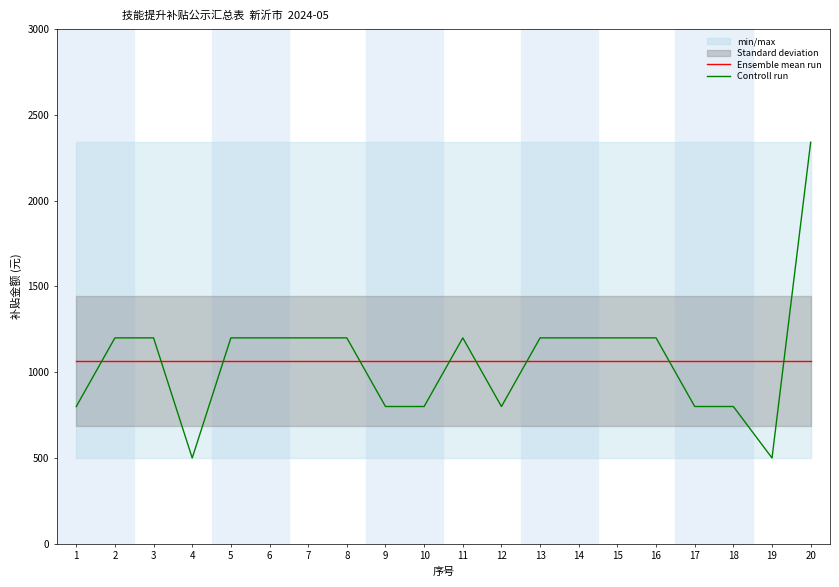

At 17, list the series in order from smallest to largest.

Controll run, Ensemble mean run